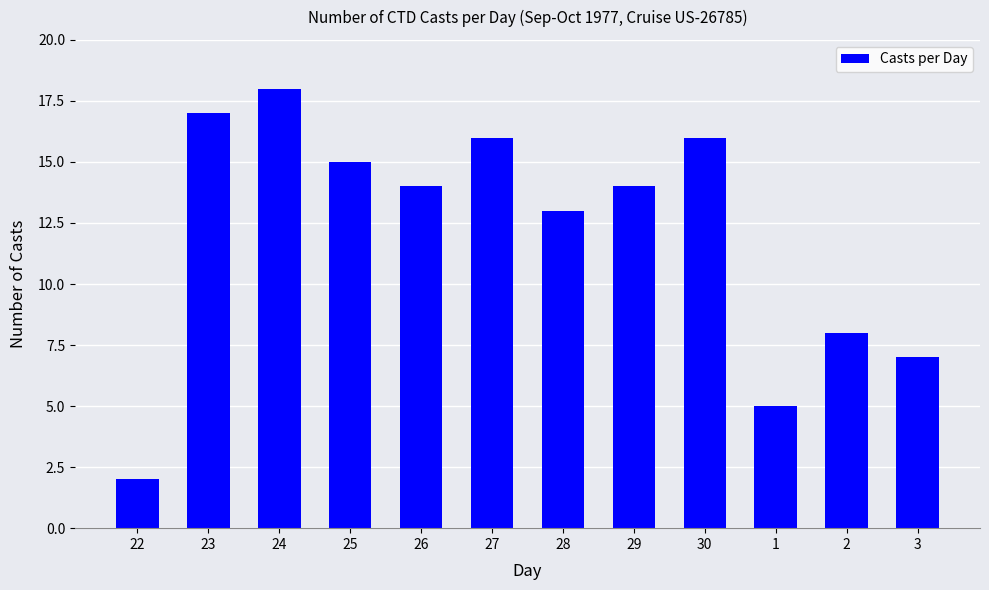

Between 24 and 1, which is larger?

24